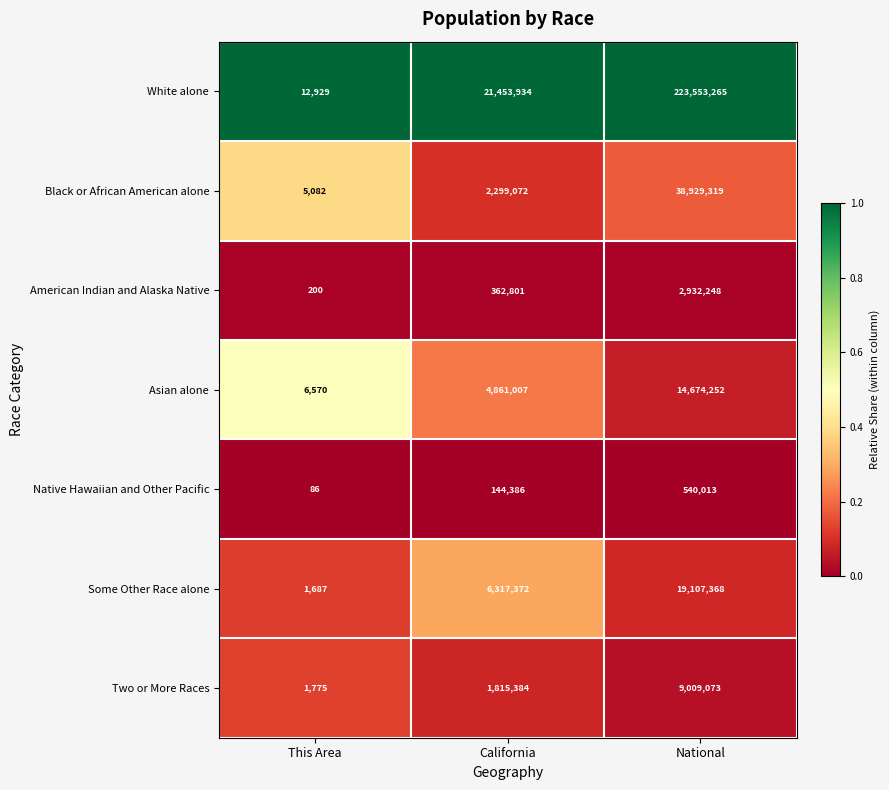

Count the number of data series in this chart.

7